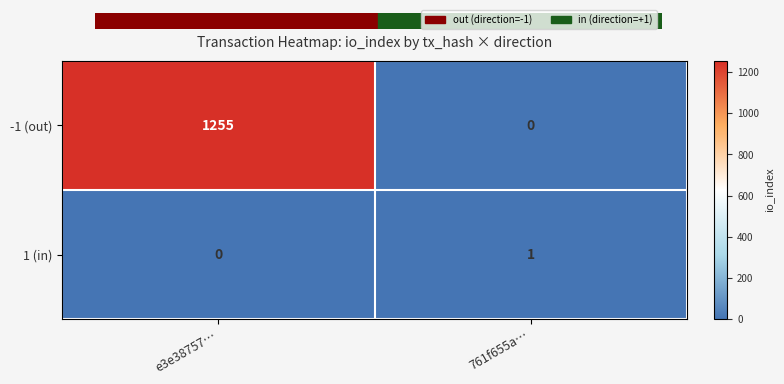

Is it true that 1 (in) equals 1 at 761f655a…?

True